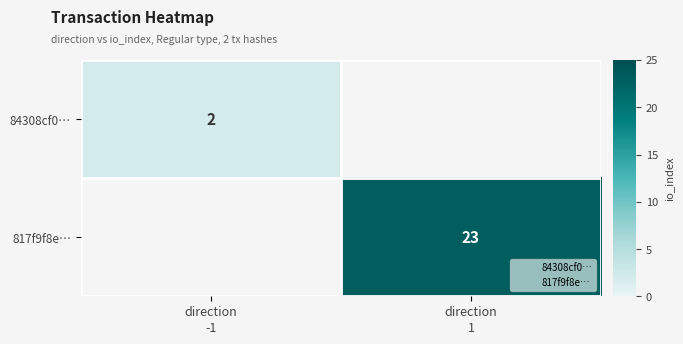

At which label is 84308cf0… closest to 2?

direction -1